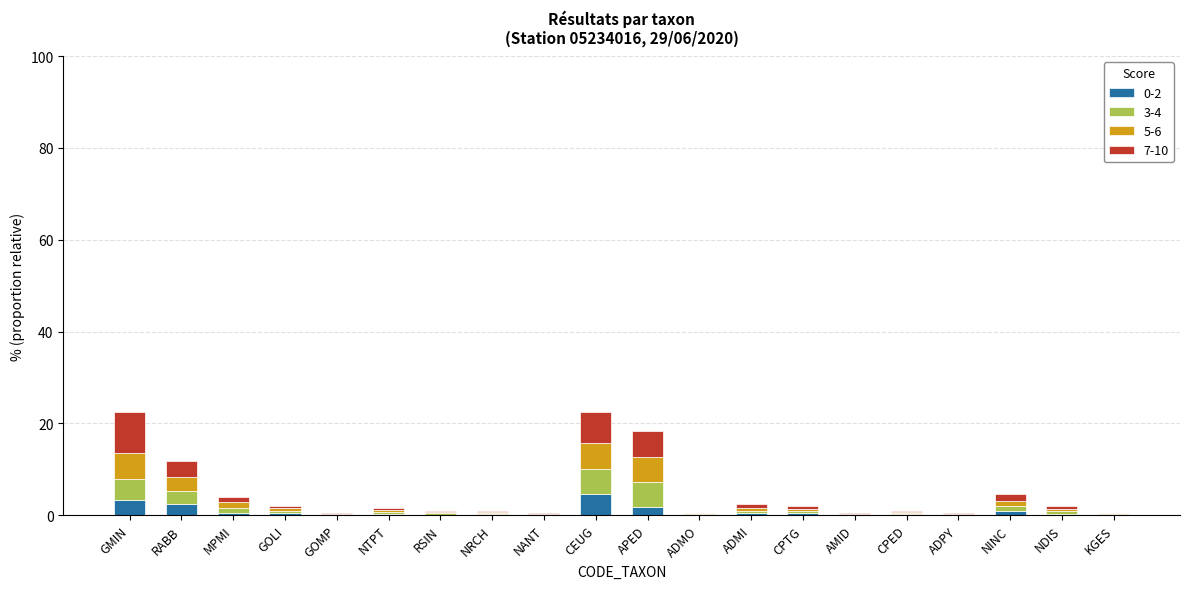

What is the sum of all 0-2 values?

16.3